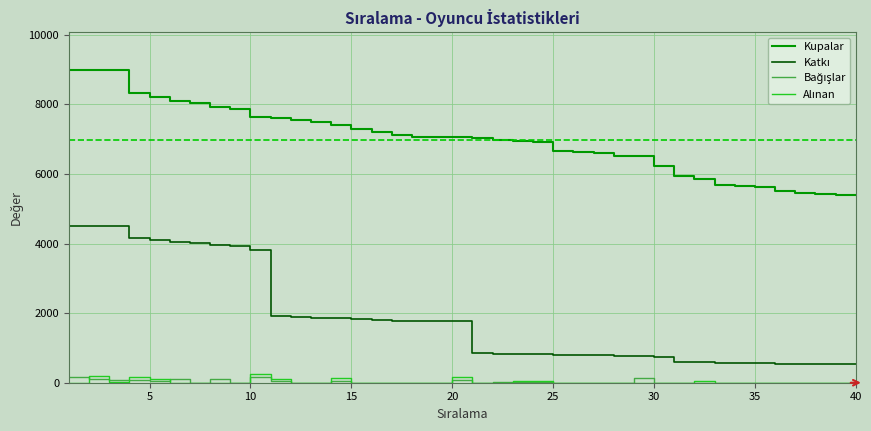

What is the minimum value for Kupalar?

5384